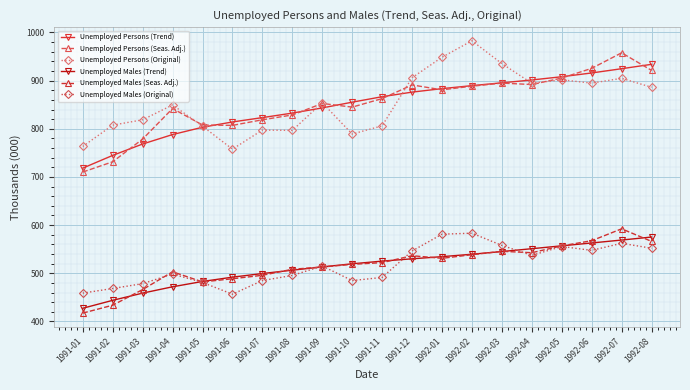

At which category is the sum across all series the highest?

1992-07